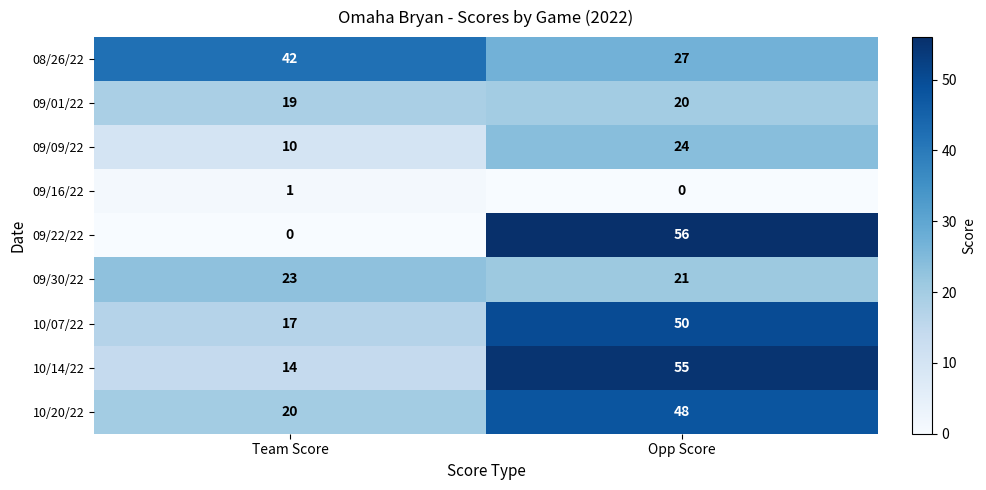

Count the number of categories in the chart.

2